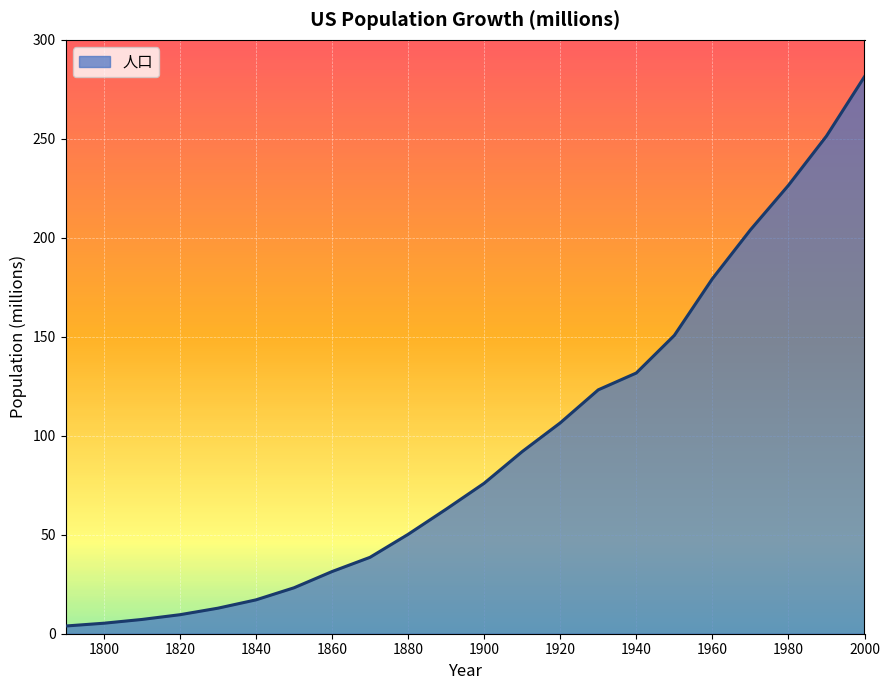

What is the difference between the maximum and minimum values?

277.5